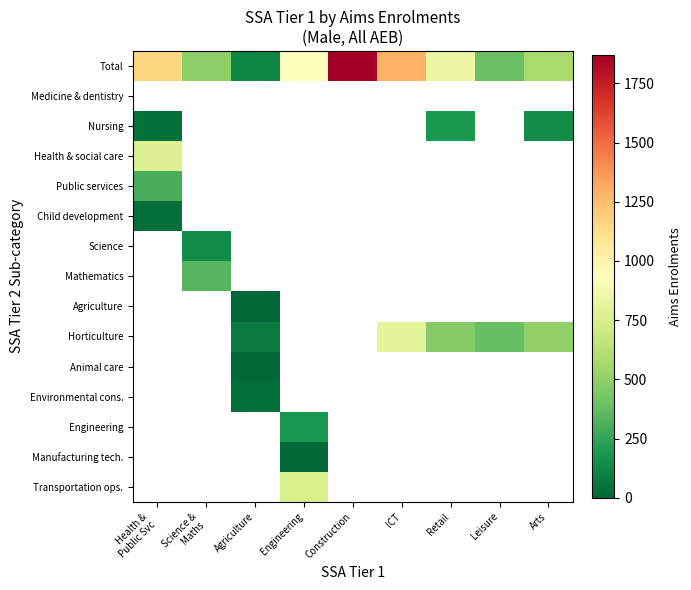

At which category does the chart reach its peak across all series?

Construction